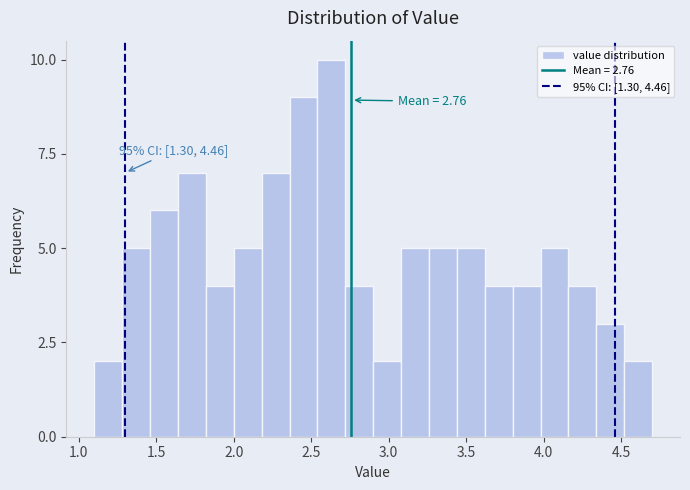

Around what value on the x-axis is the tallest bar? Give the approximate position of its centre, as read against the axis.

2.65